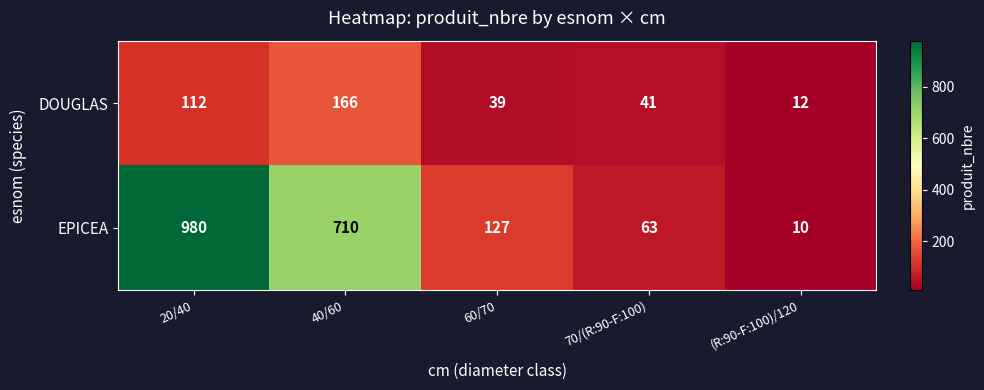

The DOUGLAS series shows 12 at (R:90-F:100)/120. True or false?

True